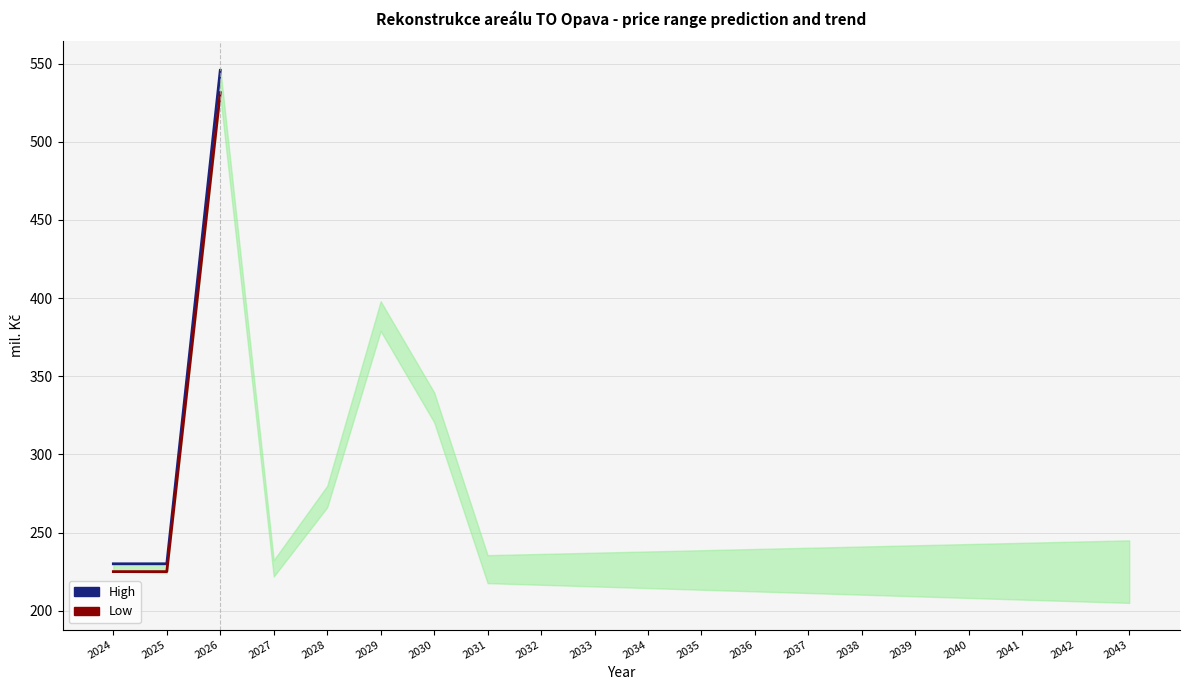

Is the value of High at 2025 greater than the value of Low at 2024?

Yes